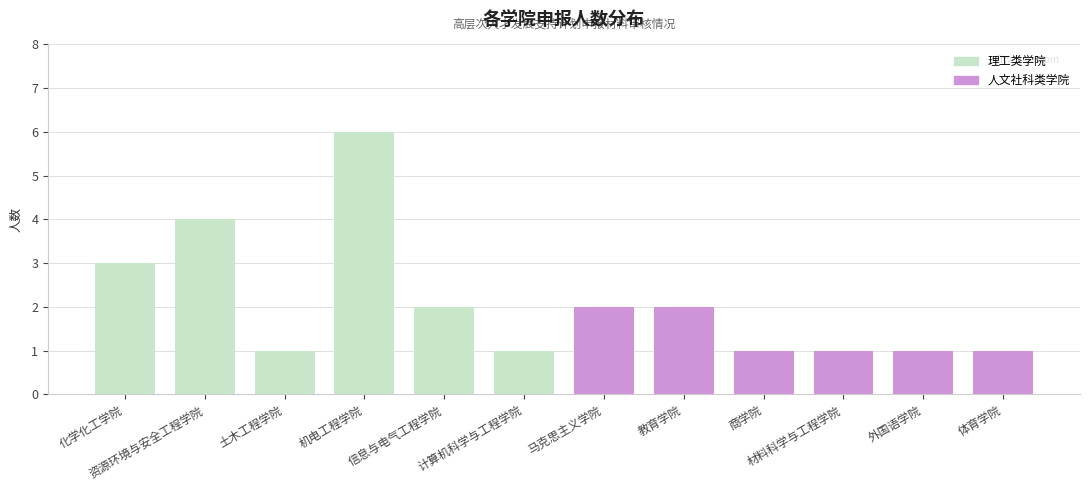

Does the chart contain stacked bars?

No